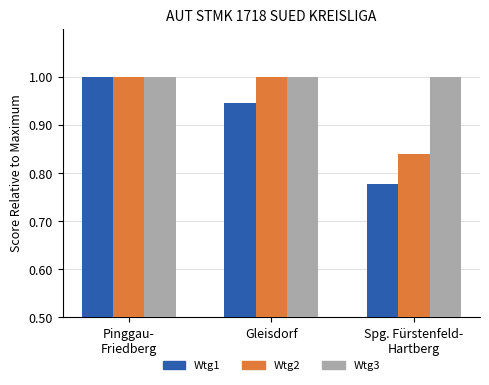

What is the total value across all series at Gleisdorf?

2.9